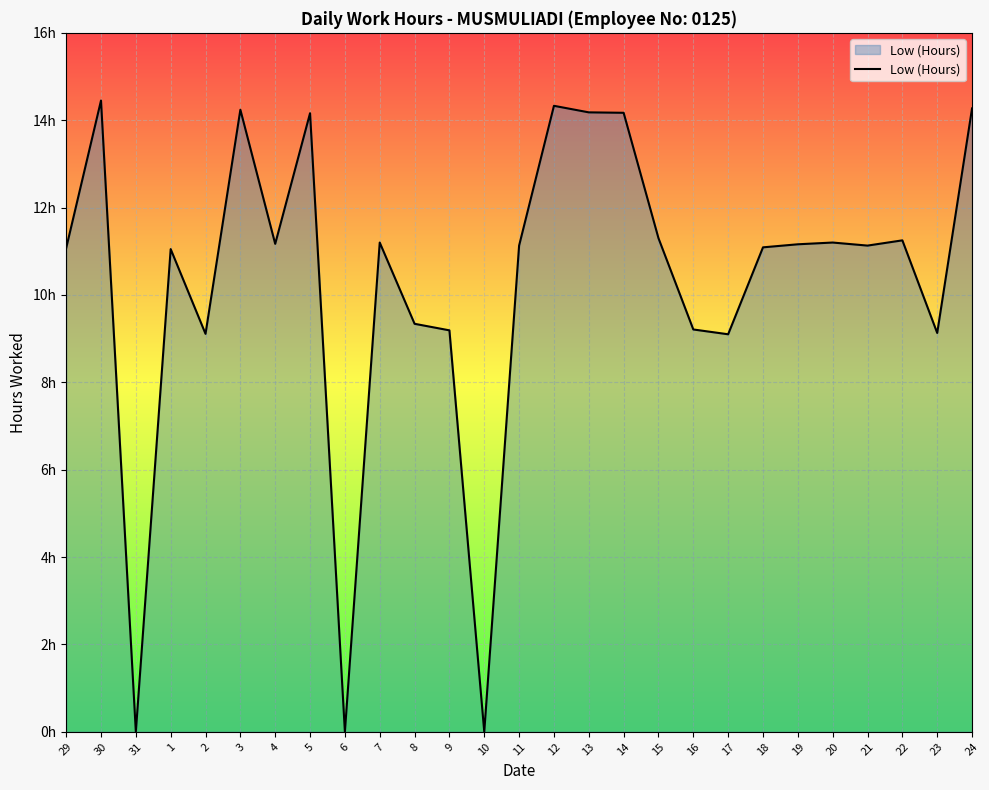

The chart shows a value of 6.2 at 18. True or false?

False